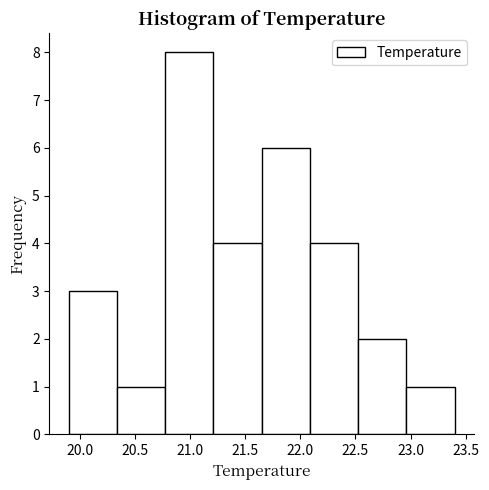

Reading left to right, transcribe this chart: for each bar, give the range it covers on the x-axis and its height. Neither the bar edges nor the heights are printed on the chart, so give them approximately, as read against the axes.

19.90 to 20.35: 3
20.35 to 20.80: 1
20.80 to 21.20: 8
21.20 to 21.65: 4
21.65 to 22.10: 6
22.10 to 22.55: 4
22.55 to 22.95: 2
22.95 to 23.40: 1